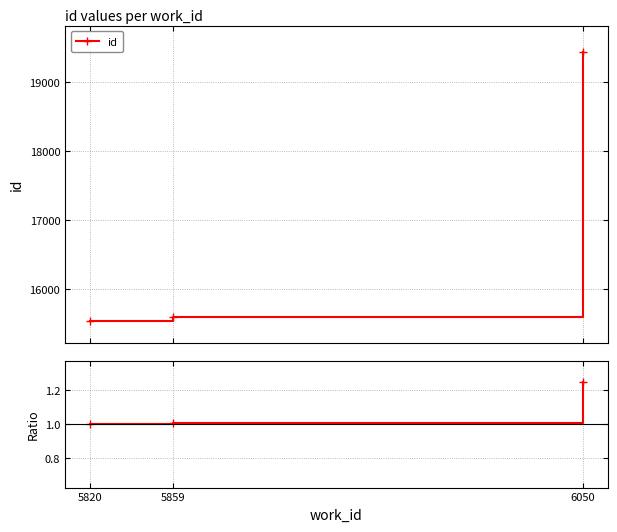

Reading right to left, transcribe all the data shown in this chart.

1.3	1.0	1.0